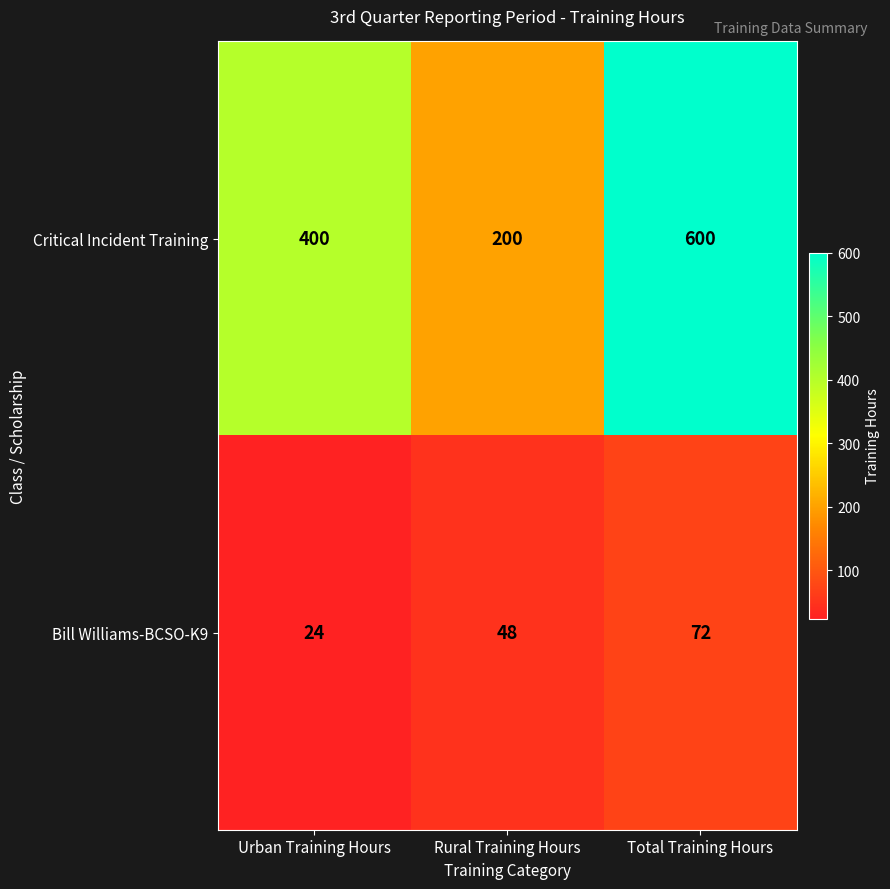

True or false: Bill Williams-BCSO-K9 has a value of 48 at Rural Training Hours.

True